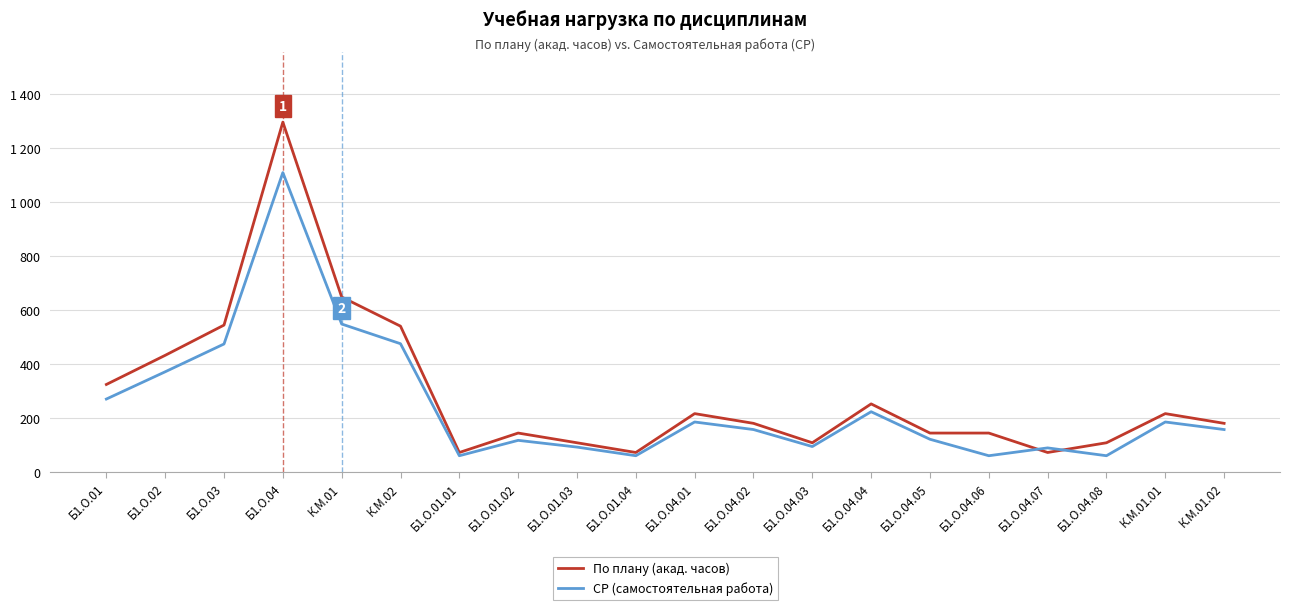

What is the label of the 1st point from the right?

К.М.01.02